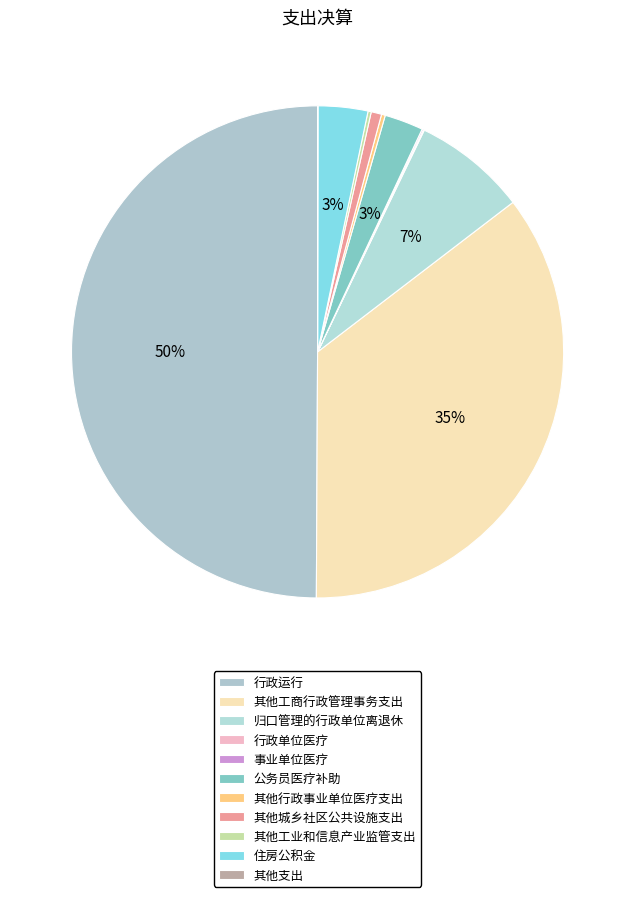

True or false: 其他工商行政管理事务支出 accounts for 48% of the total.

False